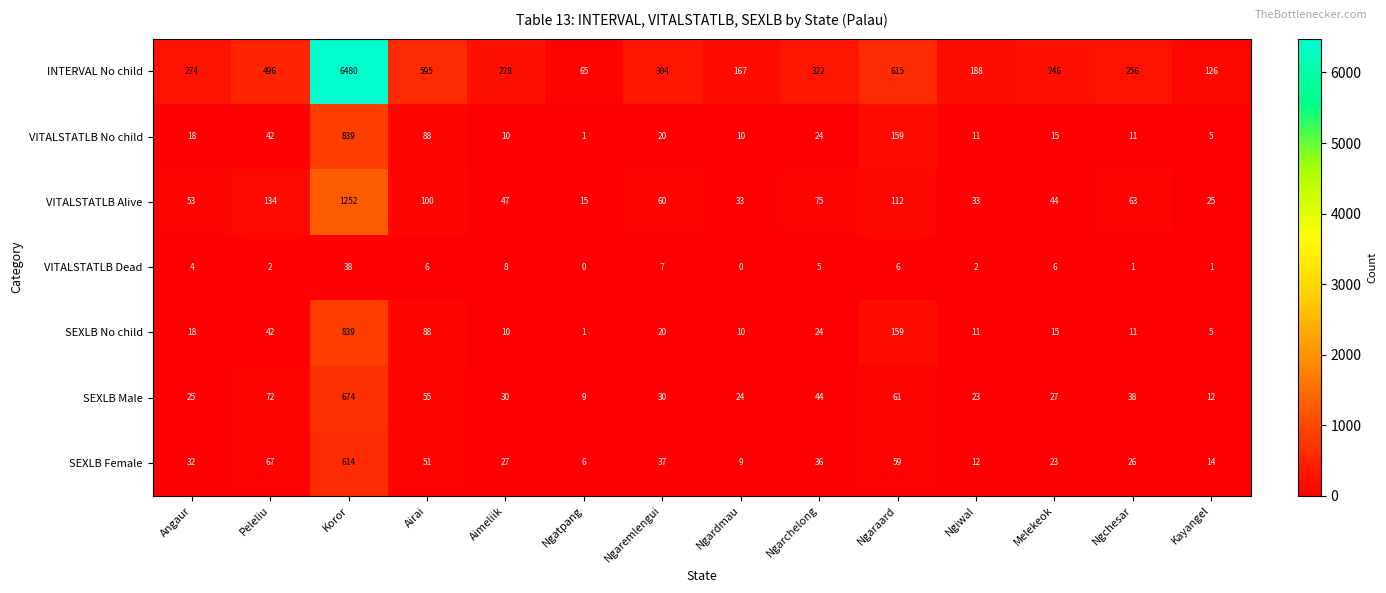

How many distinct data groups are displayed?

7